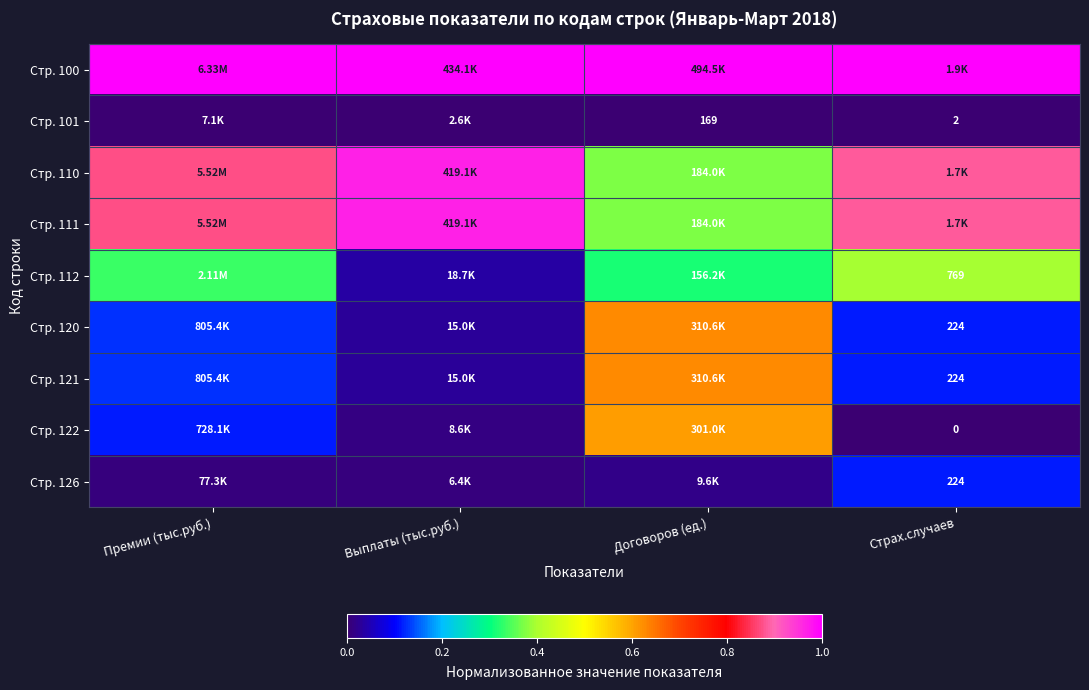

What is the highest value of the Стр. 112 series?

0.4